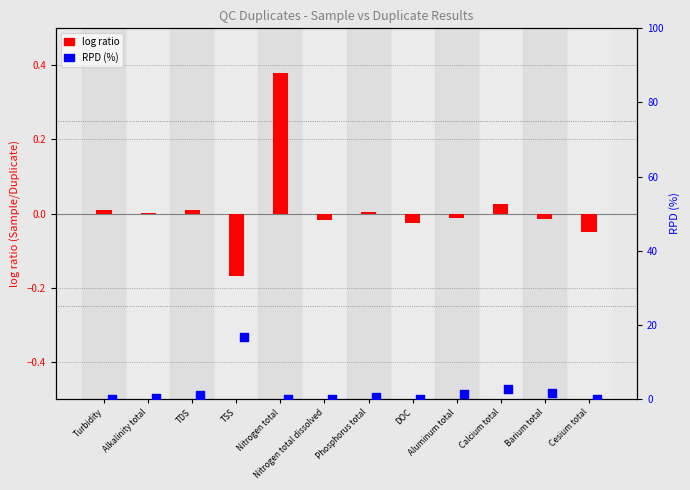

Which series reaches the maximum Y coordinate?

RPD (%)